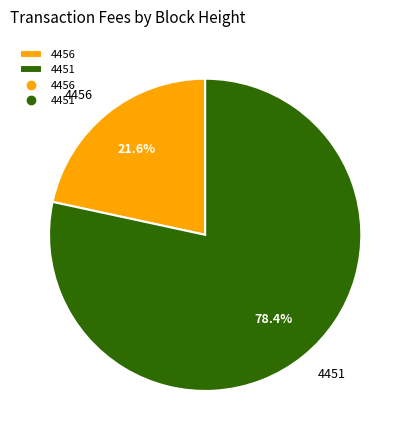

Approximately how many times larger is the value at 4456 compared to 4451?

0.3